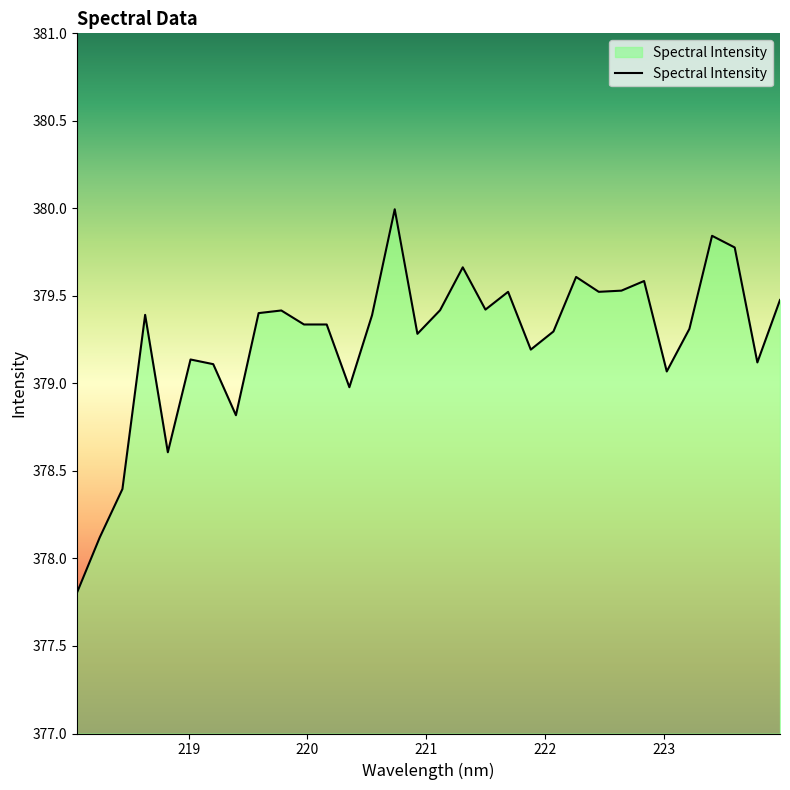

What is the greatest value displayed?

380.0